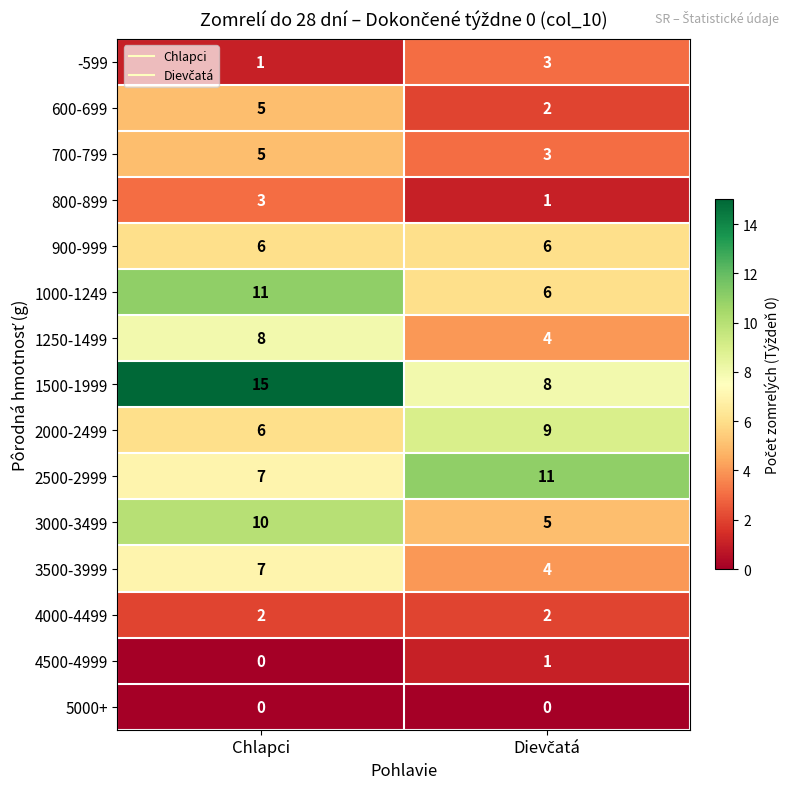

Which series has the largest range (max minus min)?

1500-1999